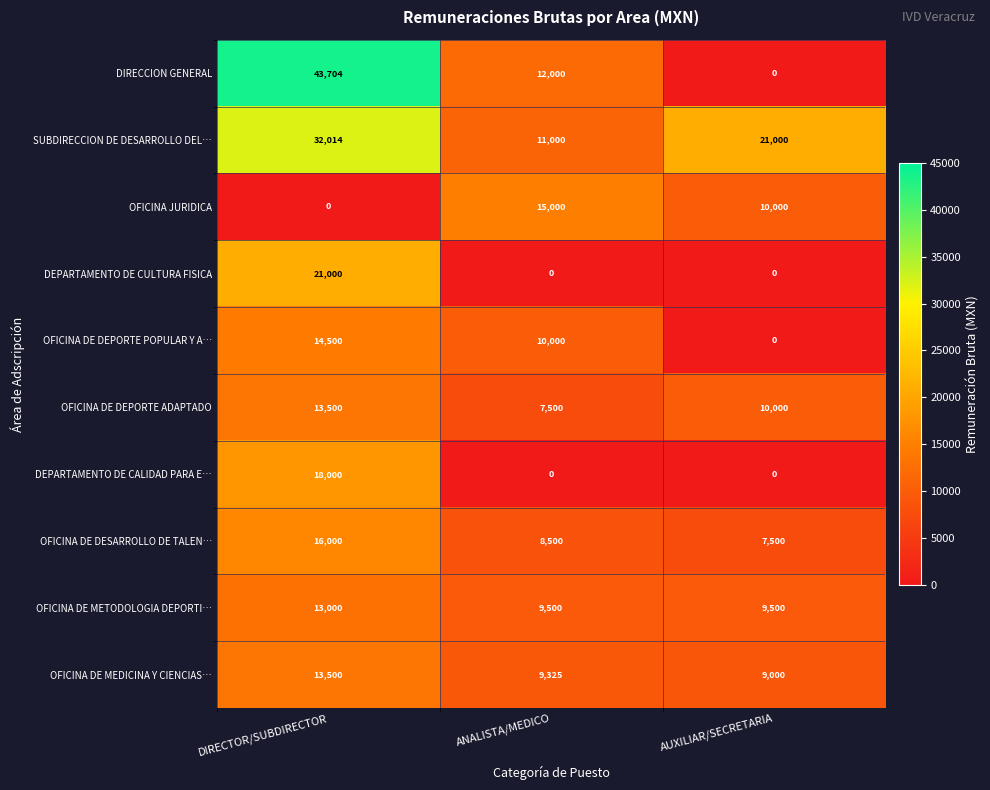

Count the number of data series in this chart.

10